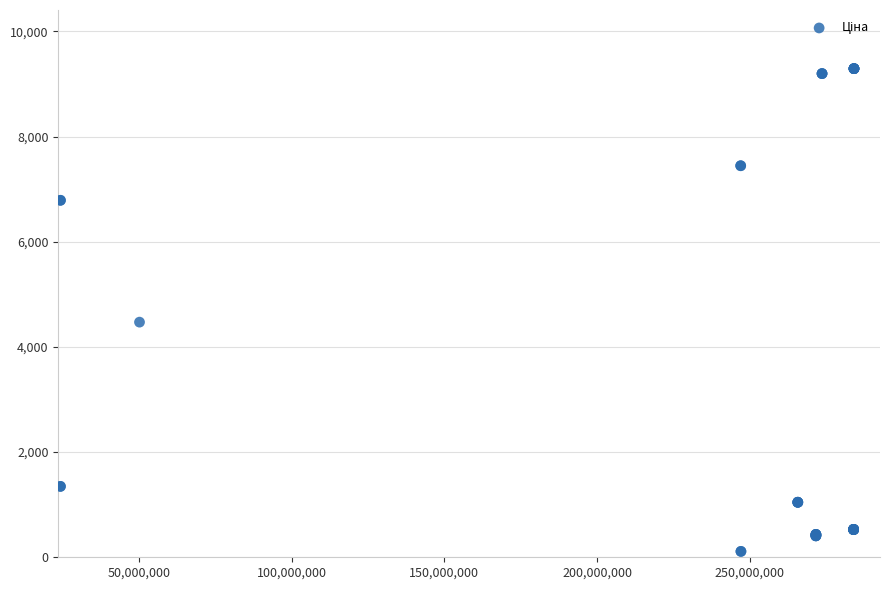

What Y value in the scatter plot is closest to 4701?

4470.6